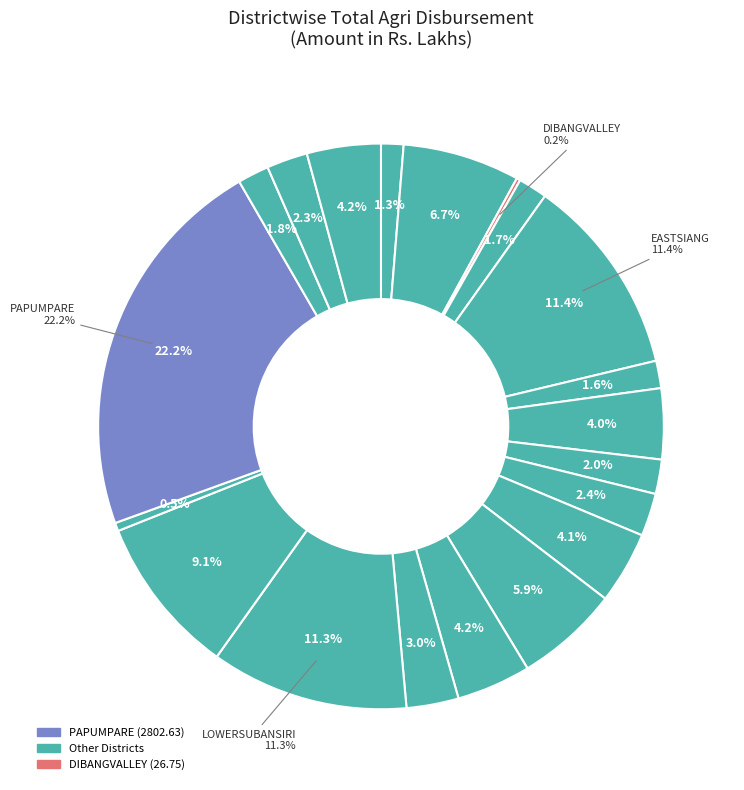

What is the largest slice in the pie chart?

PAPUMPARE